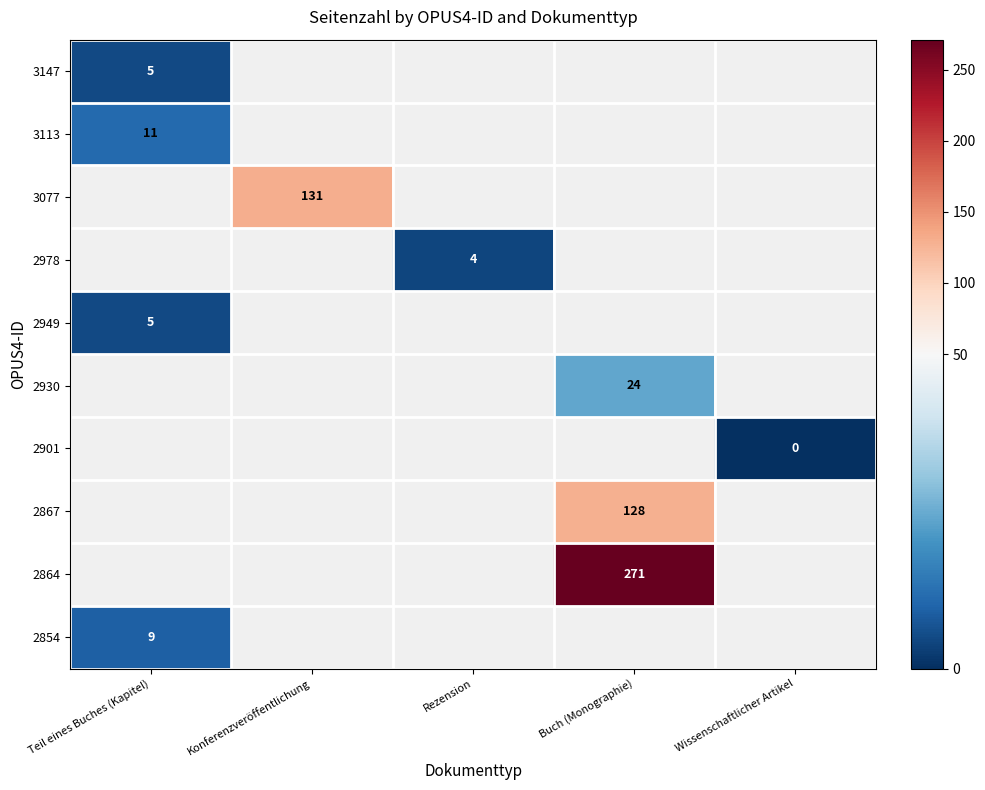

Is it true that 3147 equals 5 at Teil eines Buches (Kapitel)?

True